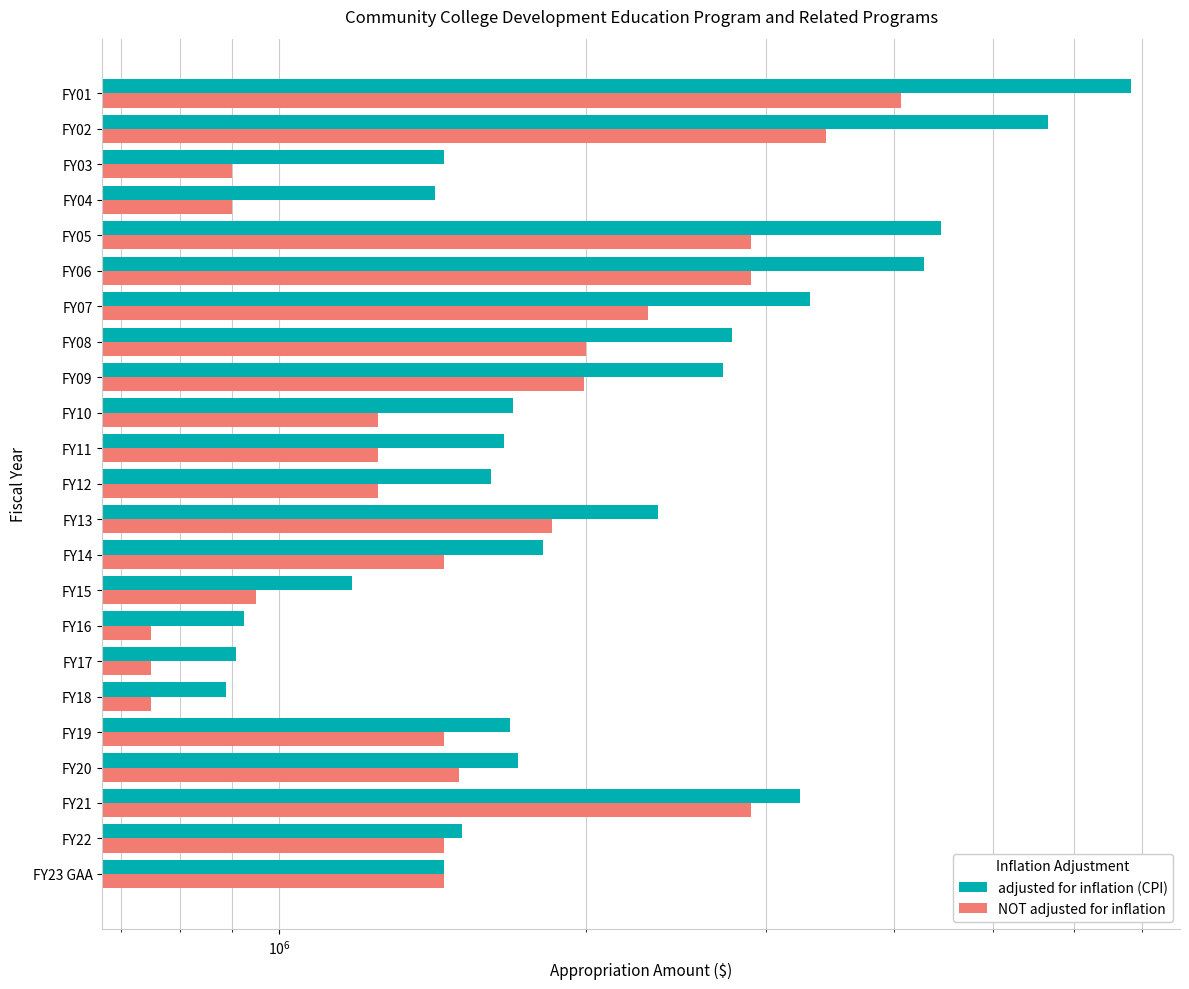

Reading right to left, list all the values displayed in this chart.

adjusted for inflation (CPI): 6827969	5657404	1452001	1420664	4444168	4282395	3310349	2775598	2720839	1694115	1661161	1613768	2348790	1812738	1179218	924817	907926	888019	1681968	1712895	3237490	1512730	1450000
NOT adjusted for inflation: 4068933	3431067	900000	900000	2900000	2900000	2300000	2000000	1988000	1250000	1250000	1250000	1850000	1450000	950000	750000	750000	750000	1450000	1500000	2900000	1450000	1450000